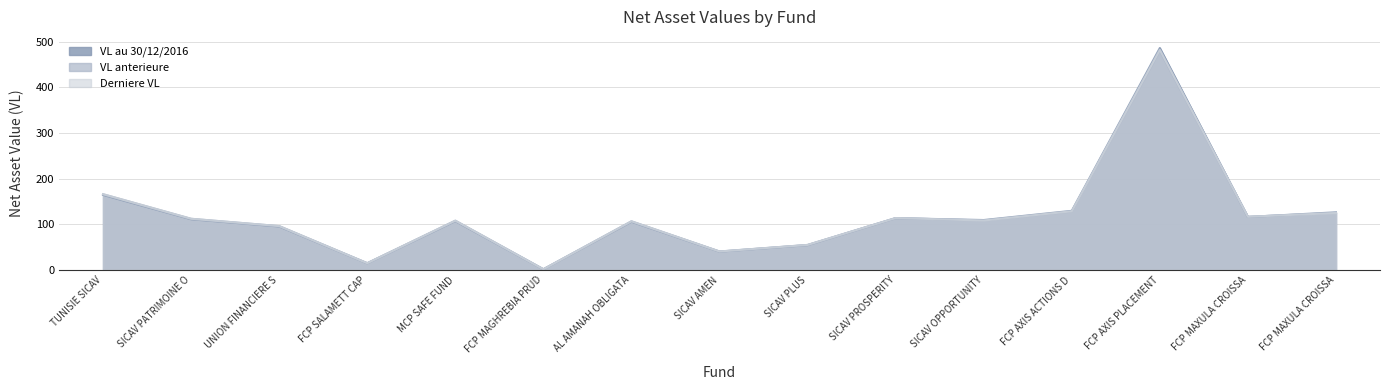

List the series in order of their overall mean, highest first.

VL au 30/12/2016, Derniere VL, VL anterieure